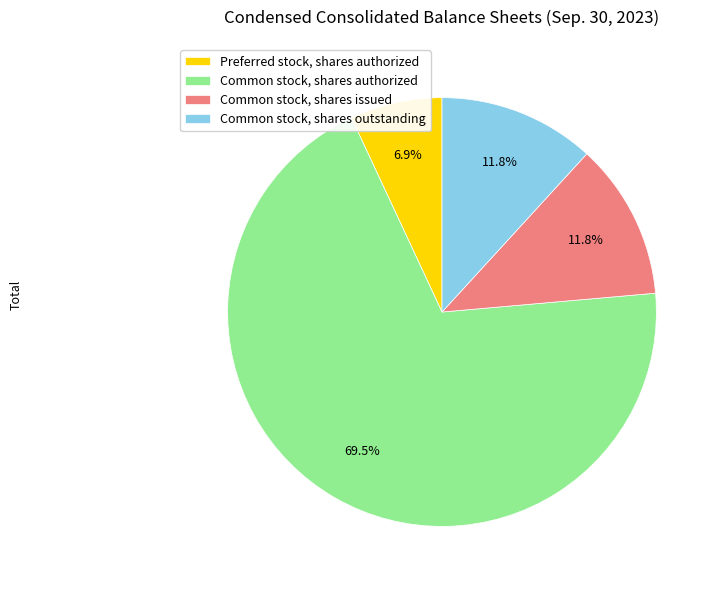

To the nearest percent, what percentage of the pie is Common stock, shares issued?

12%